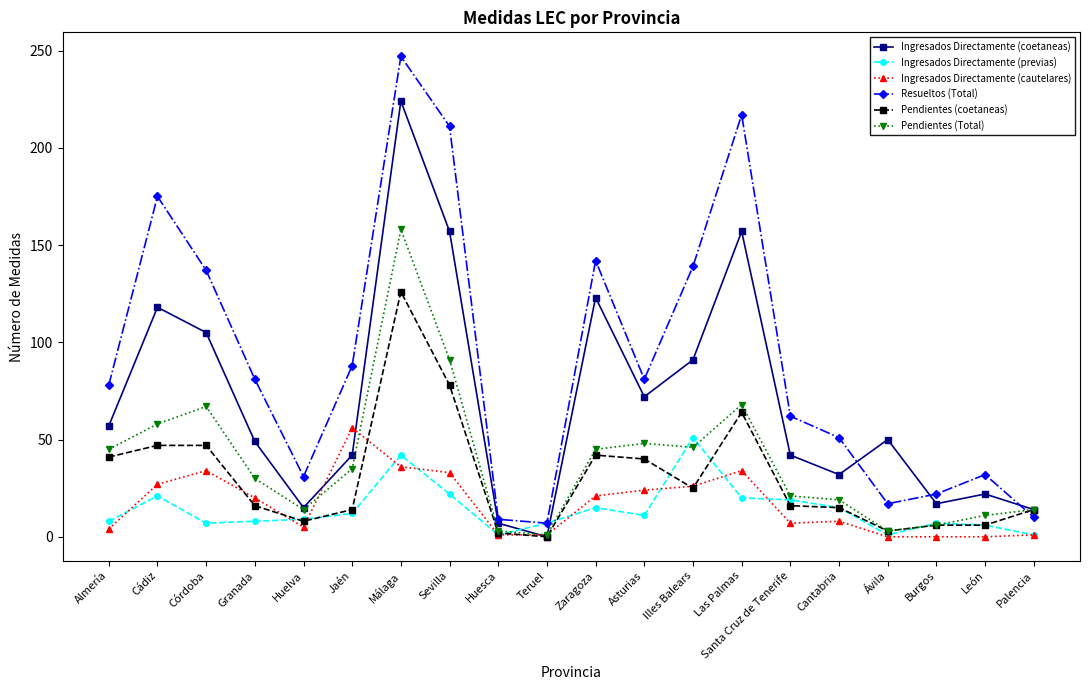

At which category does Resueltos (Total) reach its first local peak?

Cádiz